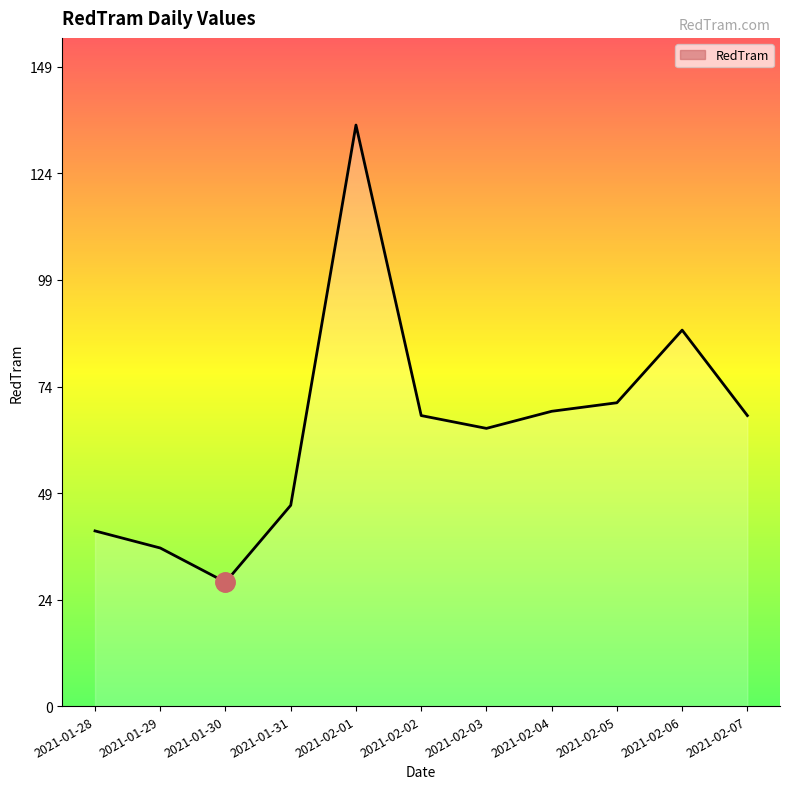

Which label corresponds to the largest value in the chart?

2021-02-01